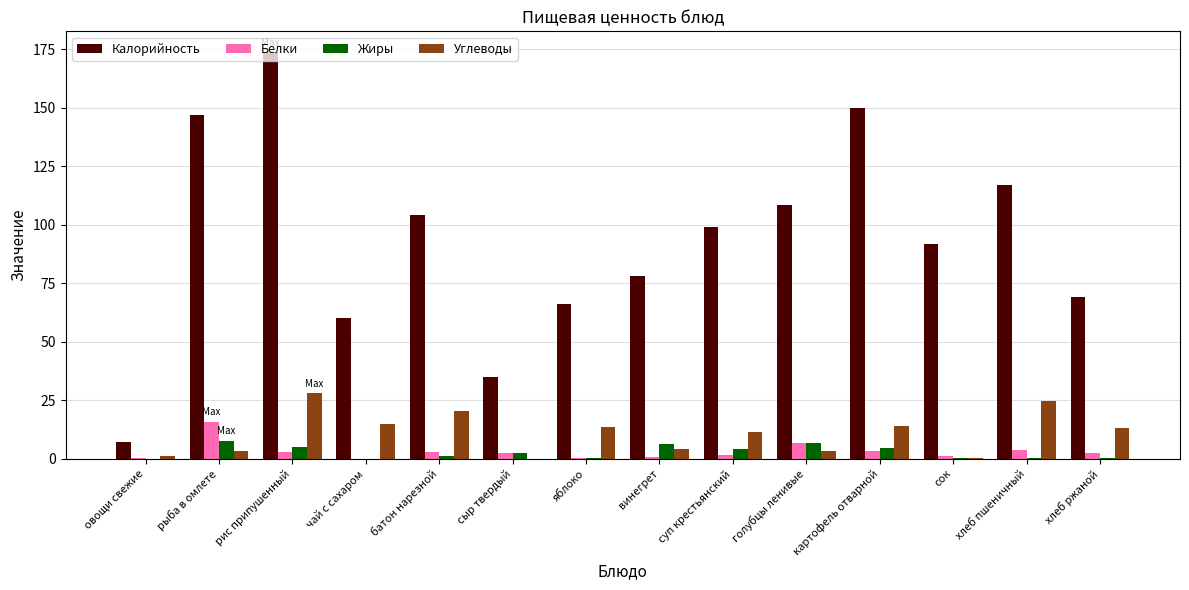

Is it true that Калорийность equals 30.0 at сок?

False